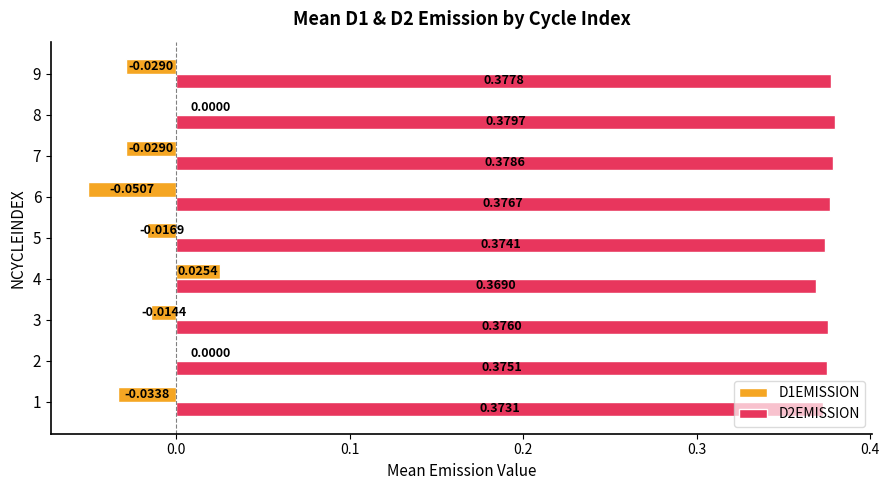

What is the sum of all D2EMISSION values?

3.4